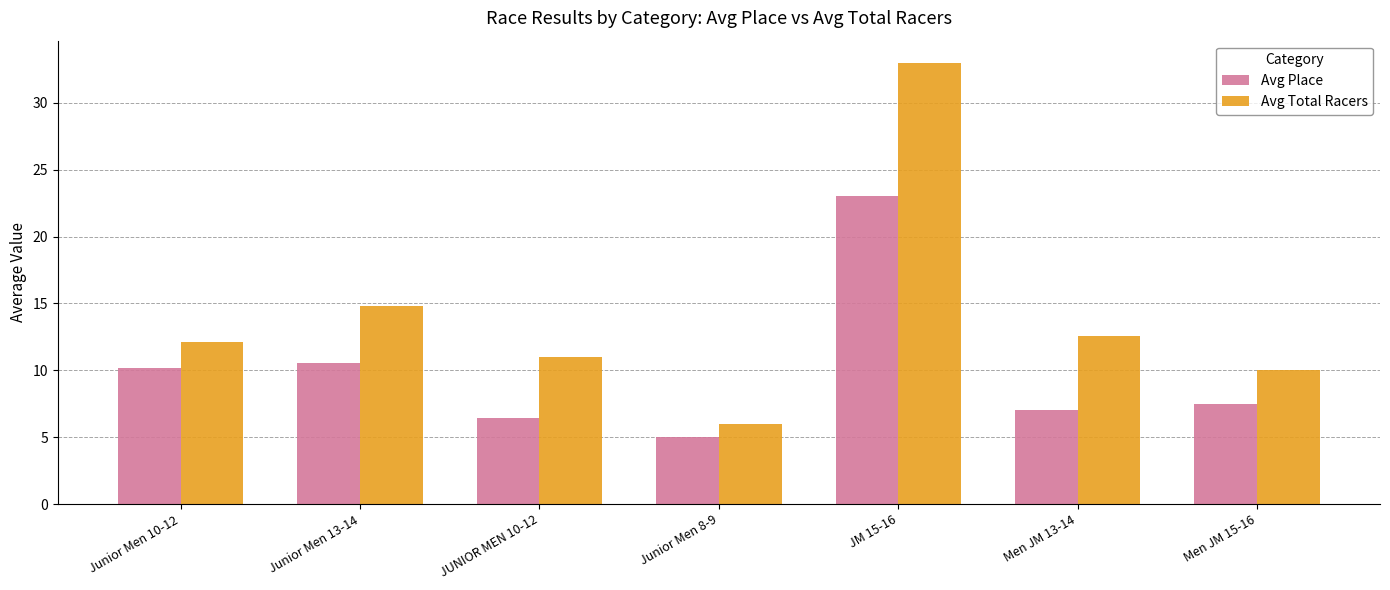

Rank the categories by Avg Place value from highest to lowest.

JM 15-16, Junior Men 13-14, Junior Men 10-12, Men JM 15-16, Men JM 13-14, JUNIOR MEN 10-12, Junior Men 8-9